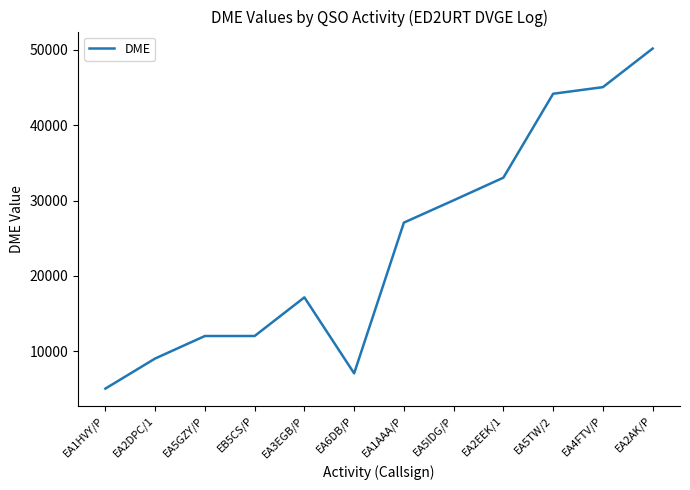

Read the value at EA1HVY/P, to the nearest 10.

5020